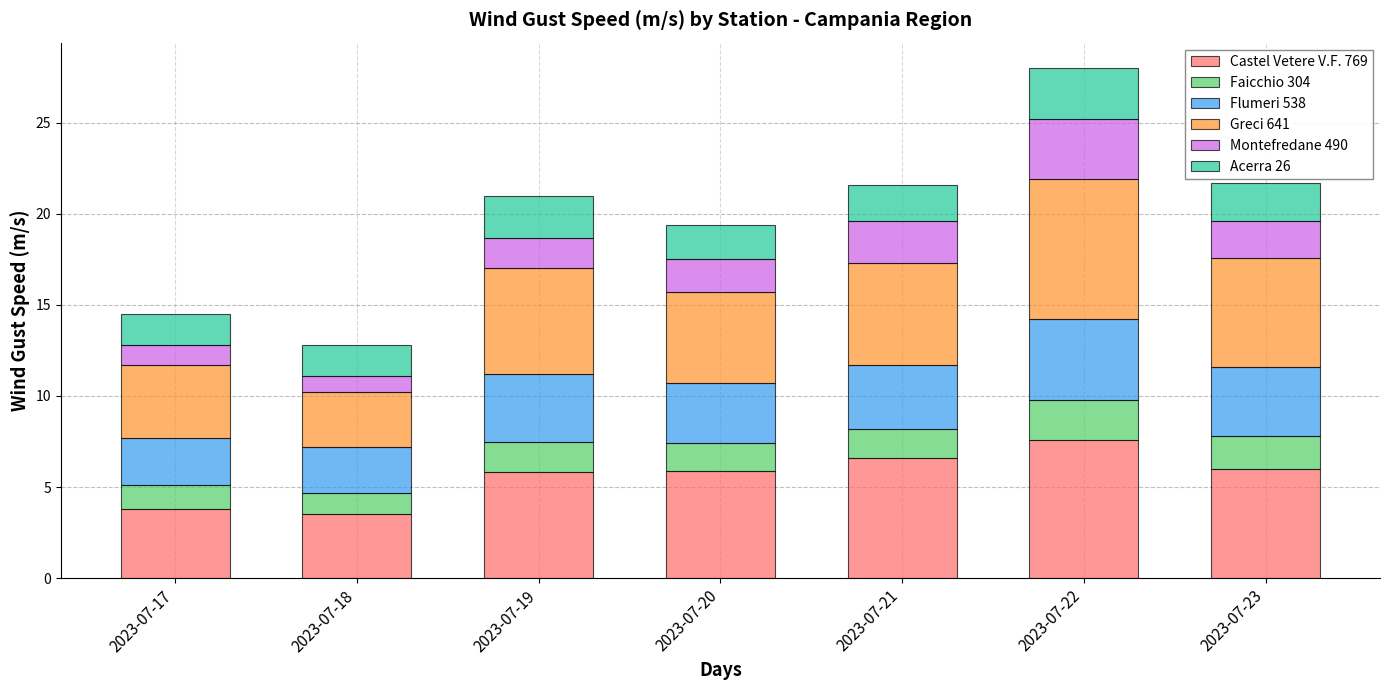

At which category is the sum across all series the highest?

2023-07-22